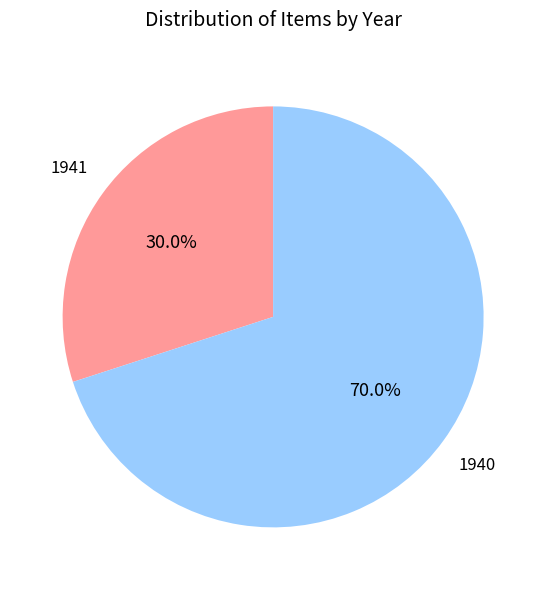

Does any single category account for the majority?

Yes